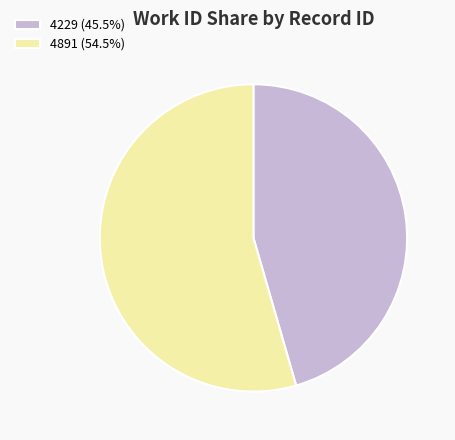

Do 4229 (45.5%) and 4891 (54.5%) together represent more than half of the pie?

Yes